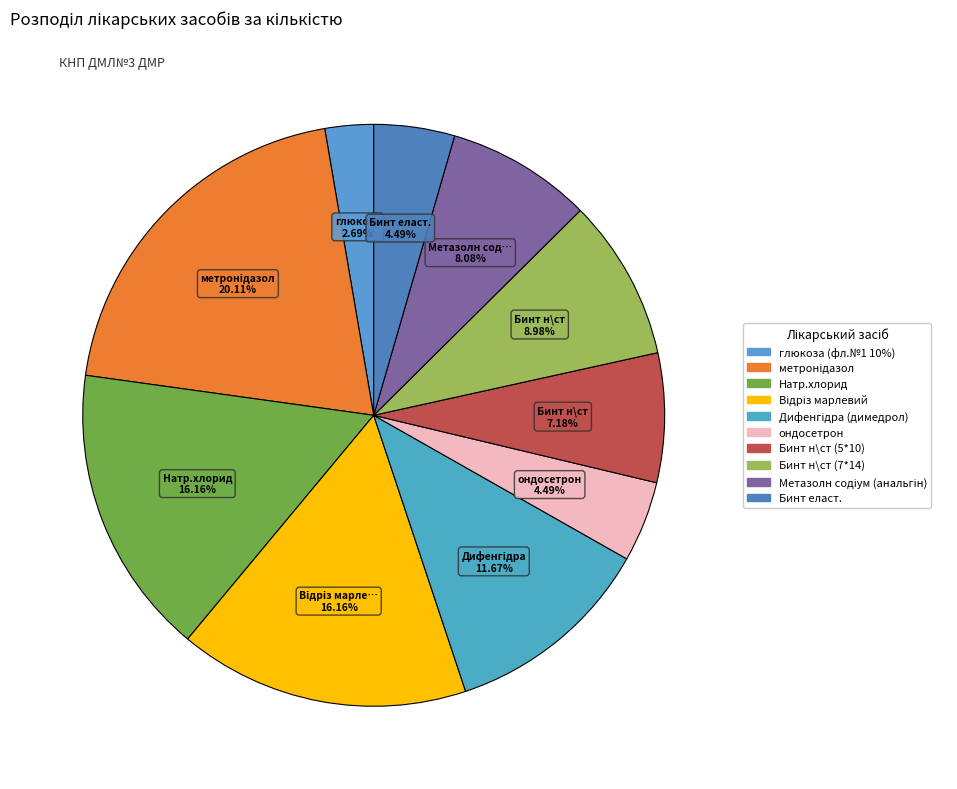

Combined, what portion of the pie is Метазолн содіум (анальгін) and метронідазол?

28.2%